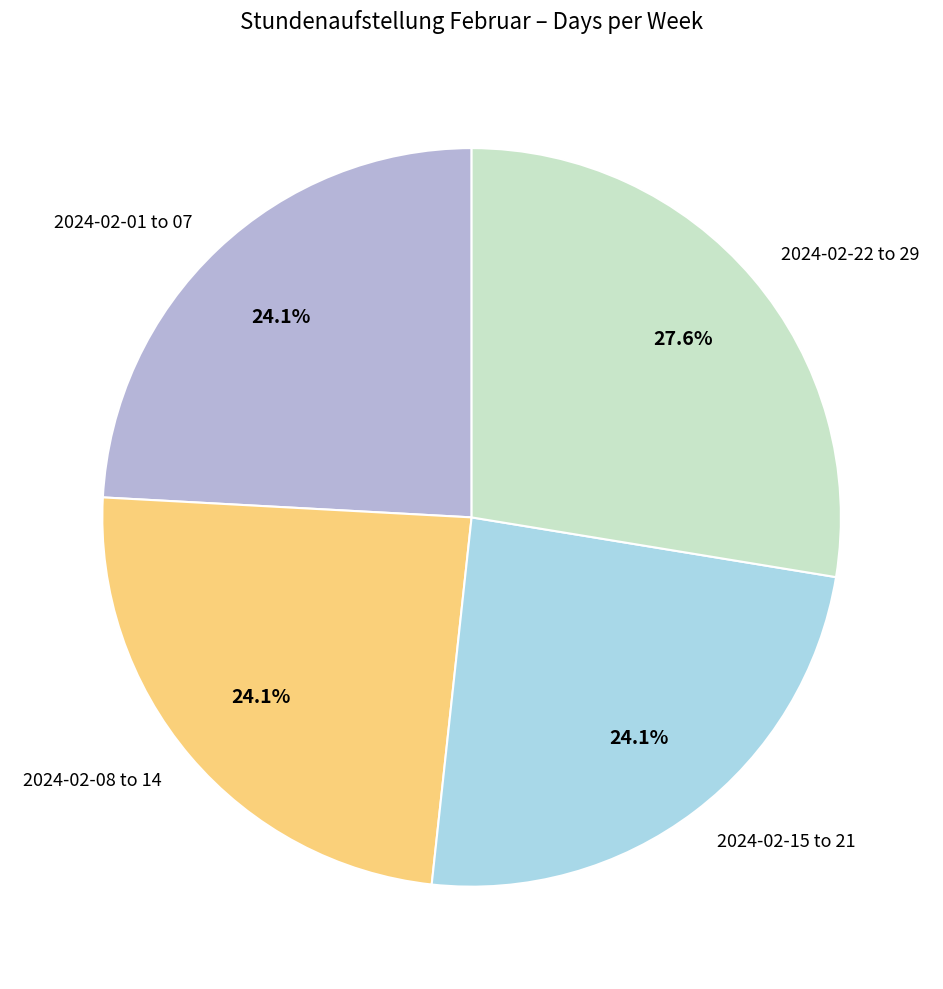

Does any single category account for the majority?

No